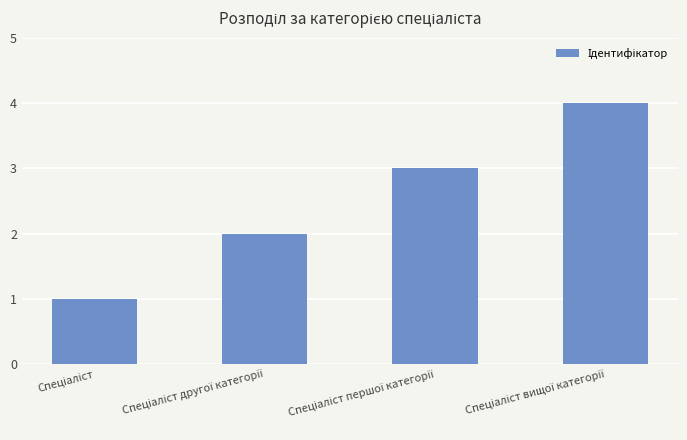

How many values are between 2 and 4?

3